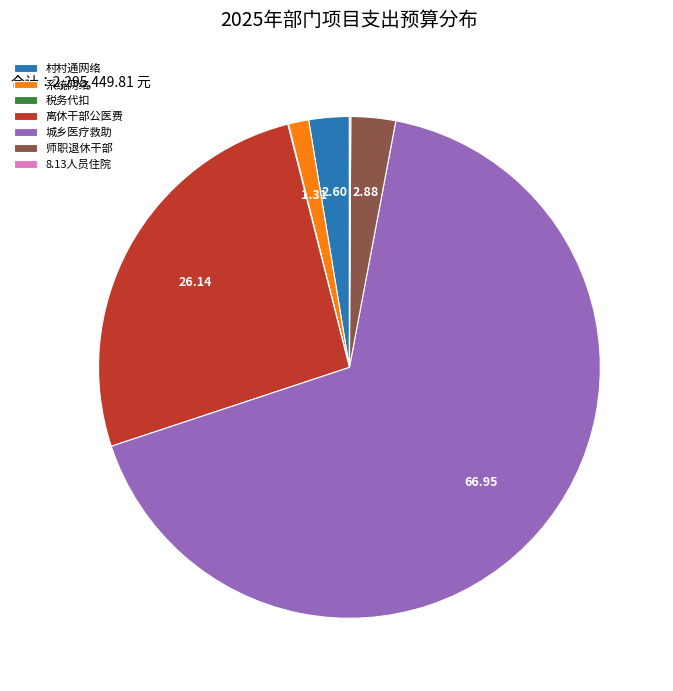

What is the largest slice in the pie chart?

城乡医疗救助